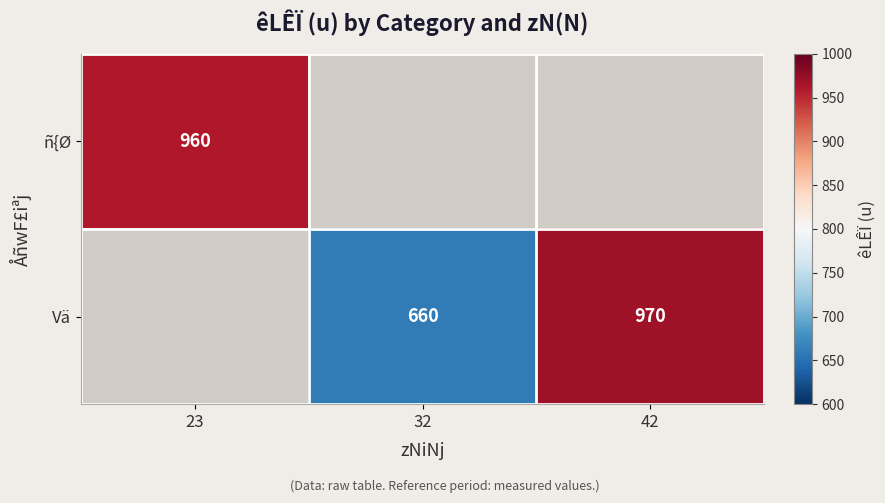

What is the sum of the Vä values at 42 and 32?

1630